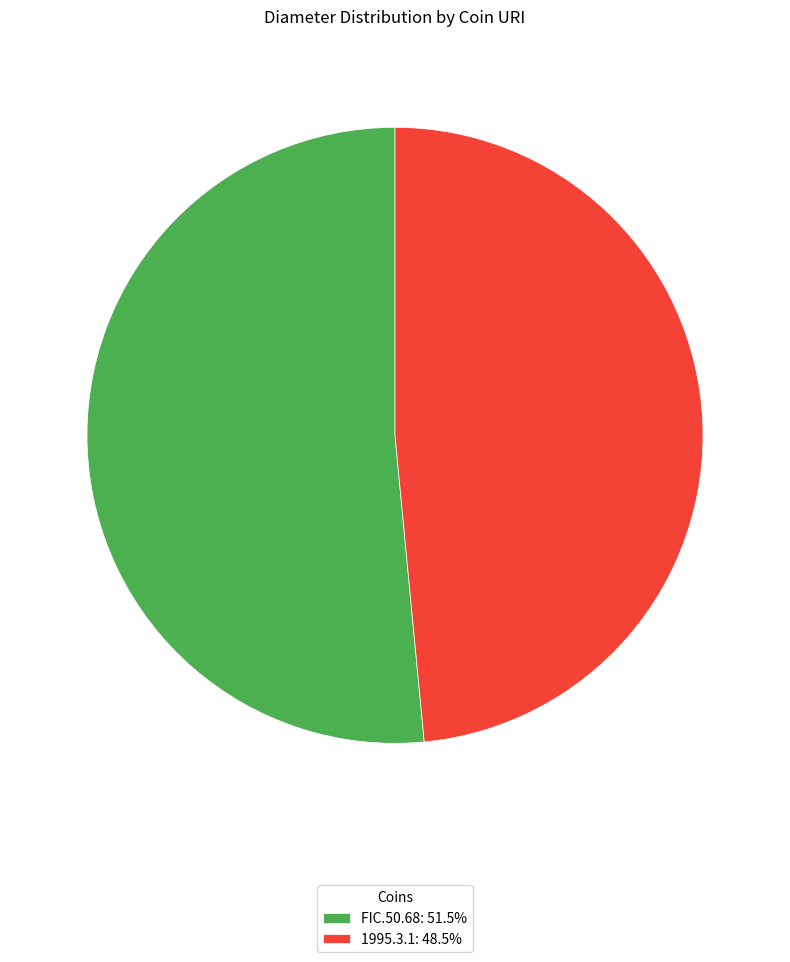

Count the number of slices in the pie.

2